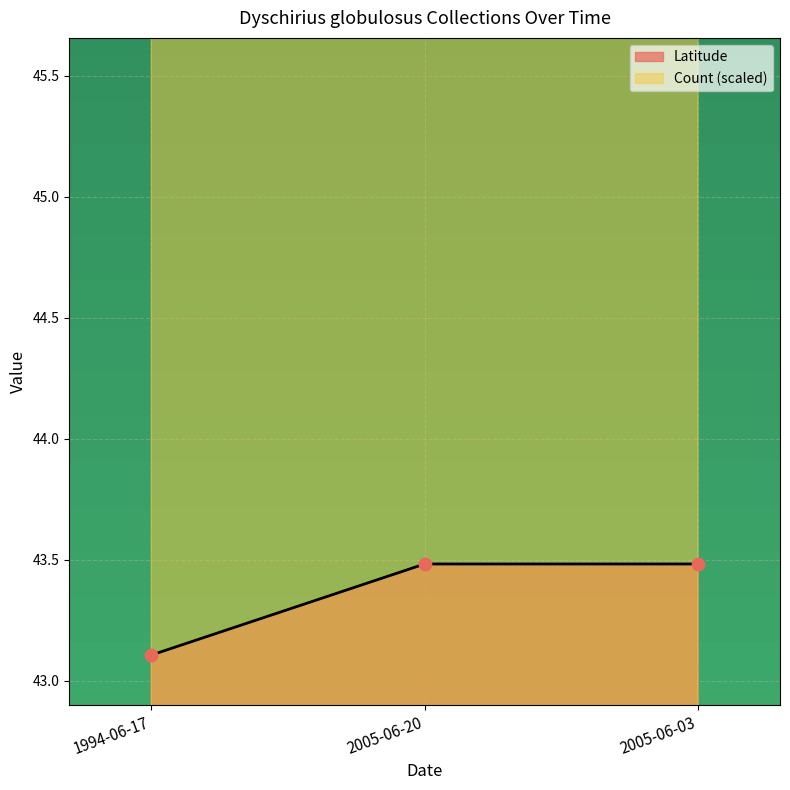

Which series contains the lowest Y value?

Count